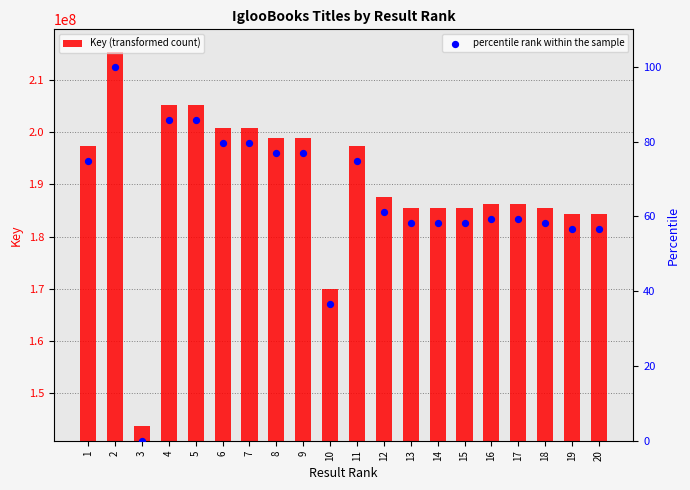

Is the value of percentile rank within the sample at 19 greater than the value of Key (transformed count) at 9?

No